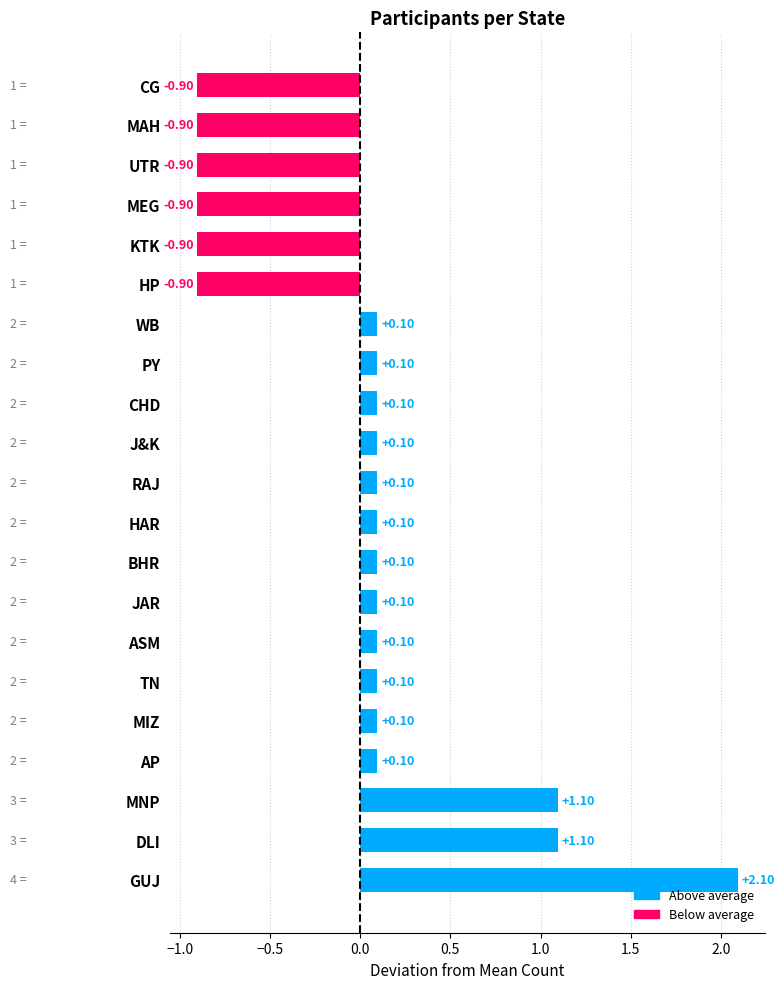

What is the smallest value displayed?

-0.9